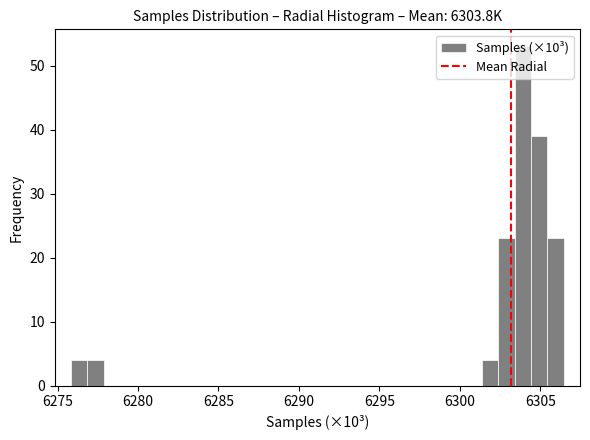

Around what value on the x-axis is the tallest bar? Give the approximate position of its centre, as read against the axis.

6304.0